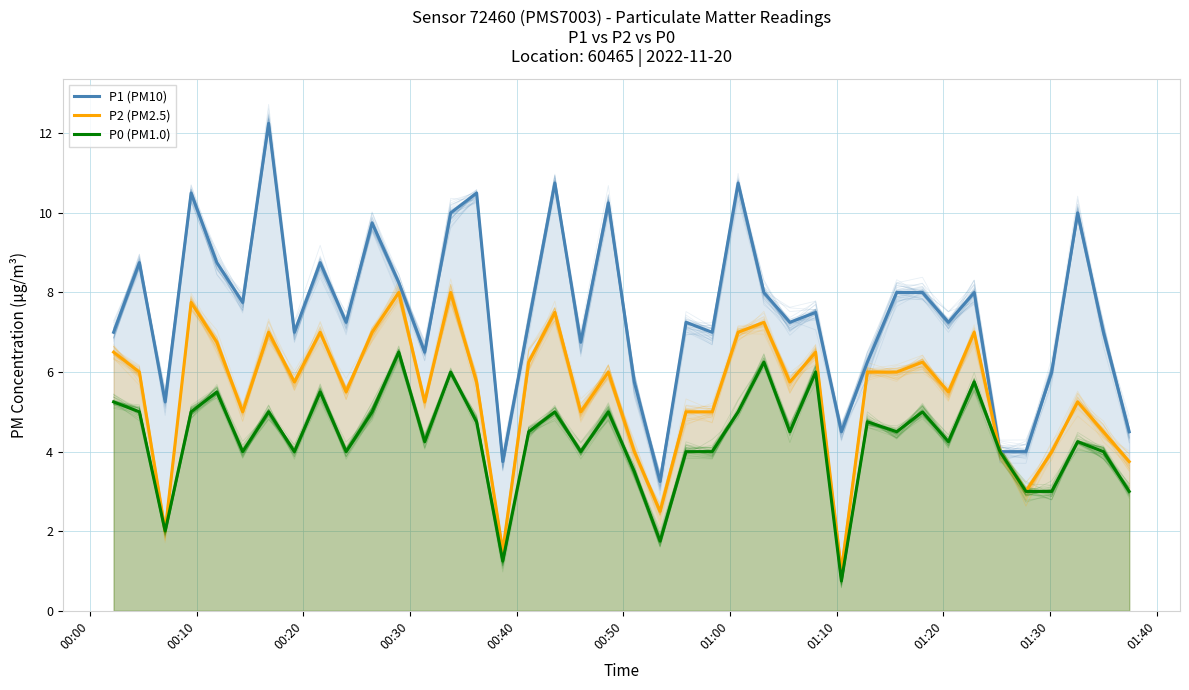

How many values in the P0 (PM1.0) series are below 4?

8